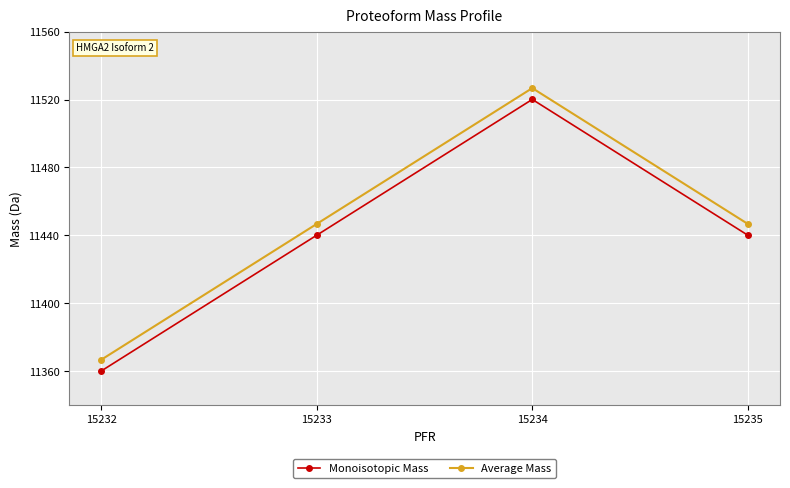

What value does the Monoisotopic Mass series have at 15234?

11520.1